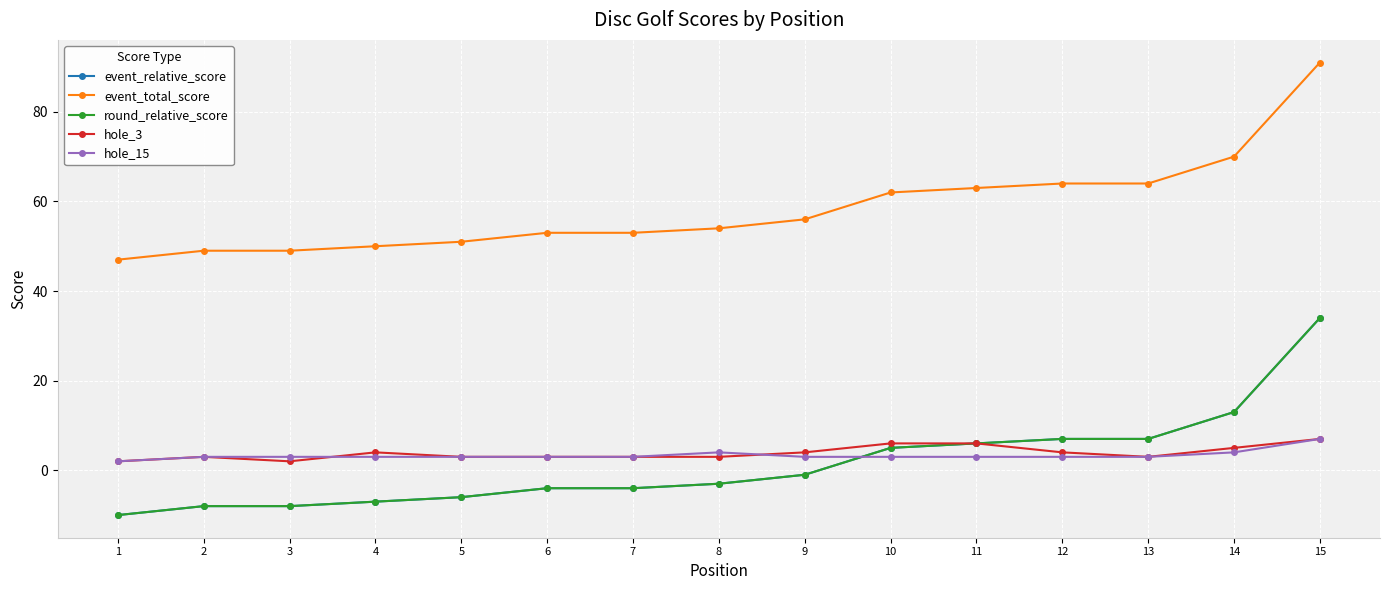

At which label is round_relative_score closest to 12?

14